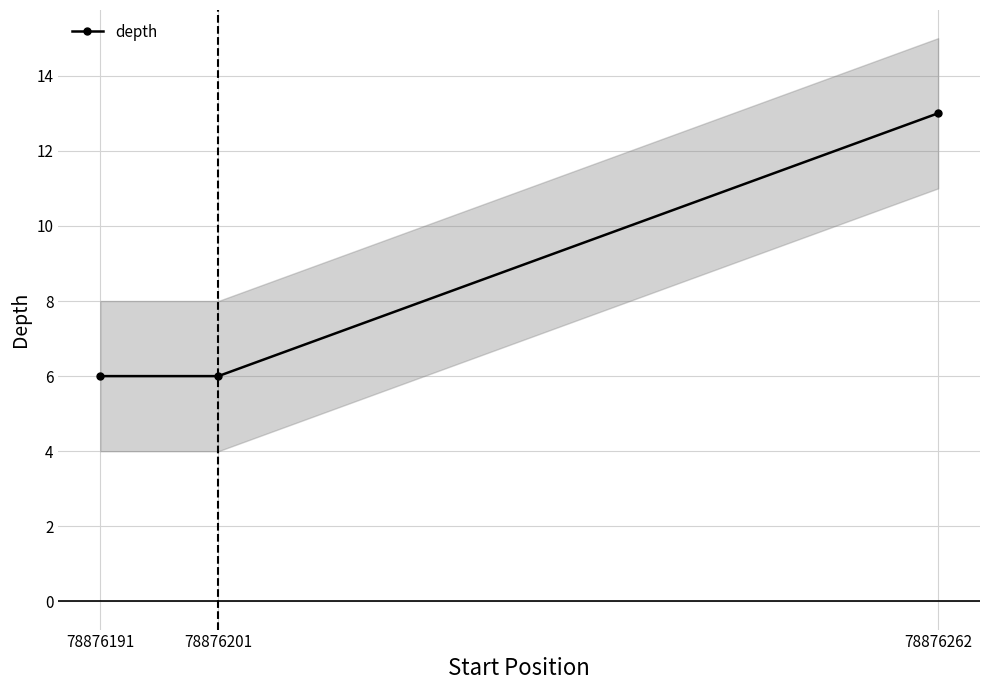

Where is the data nearest to the value 9?

78876191